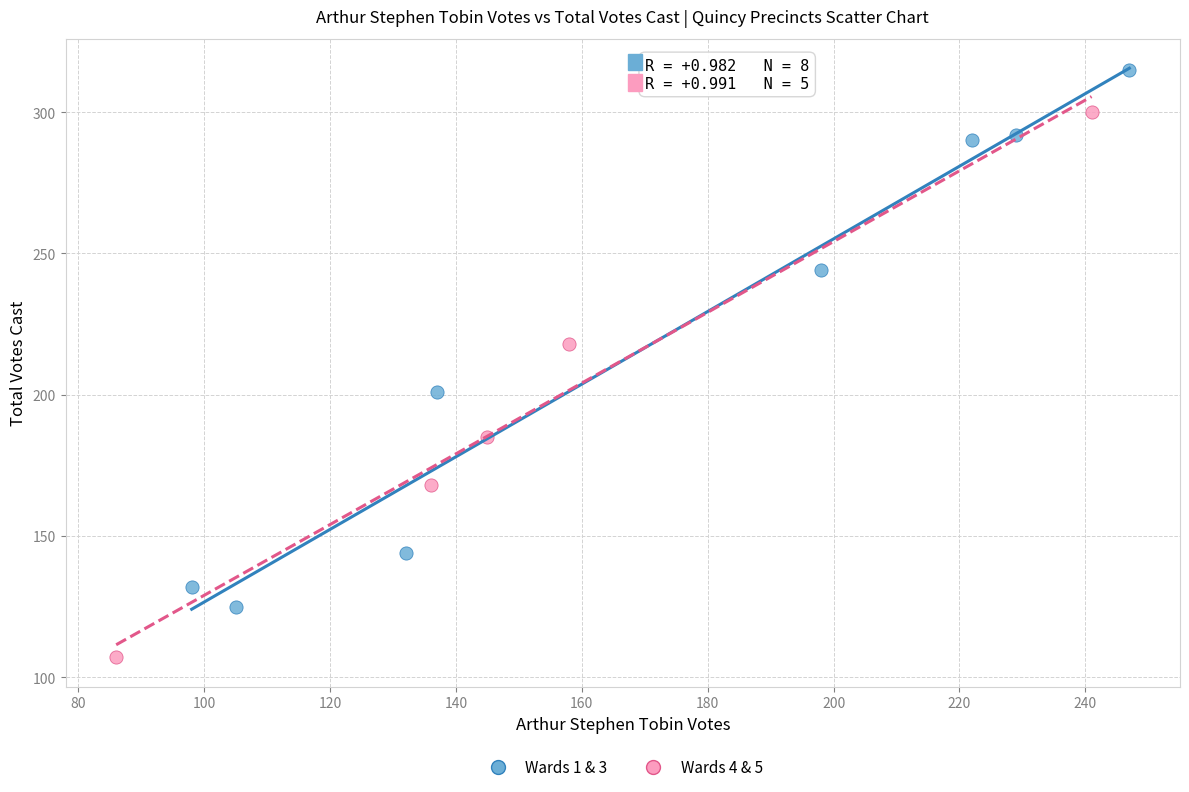

Which series contains the highest Y value?

Wards 1 & 3